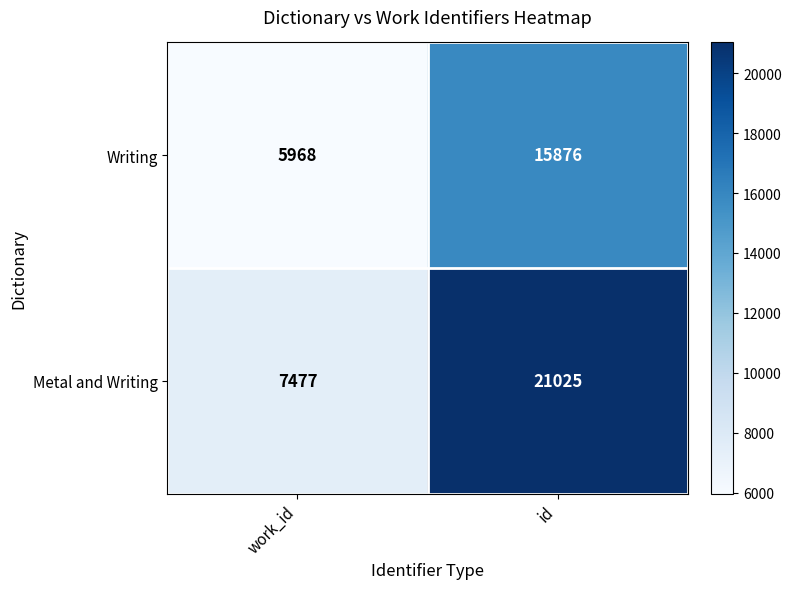

List the series in order of their peak value, highest first.

Metal and Writing, Writing